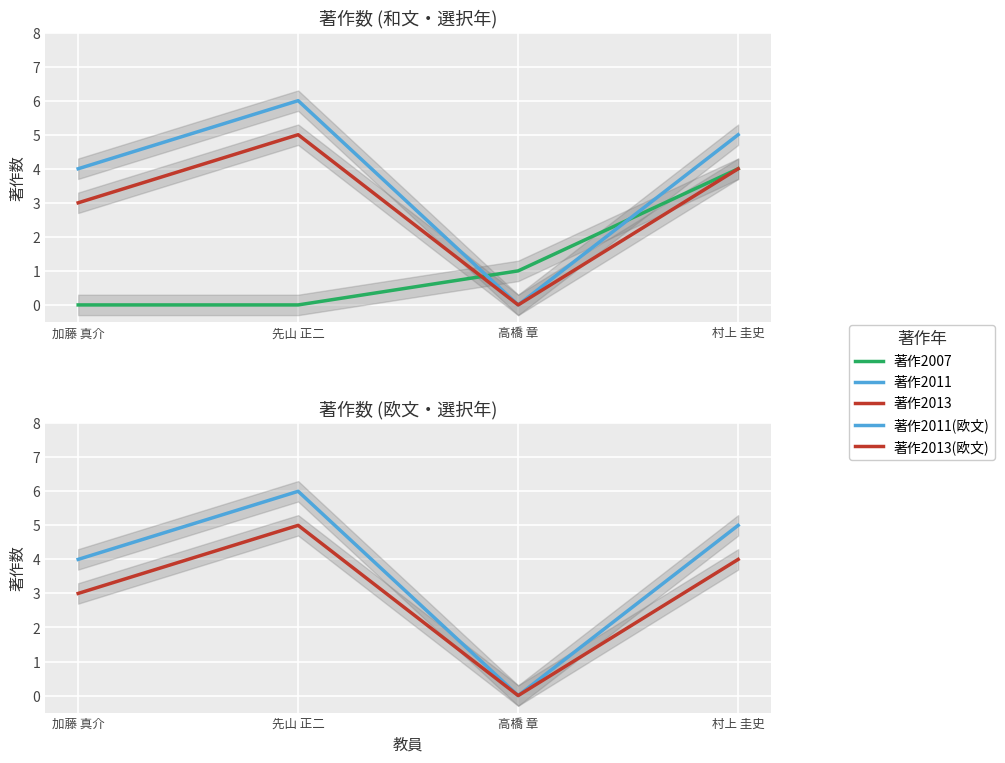

How many intersections are there between 著作2007 and 著作2013(欧文)?

1